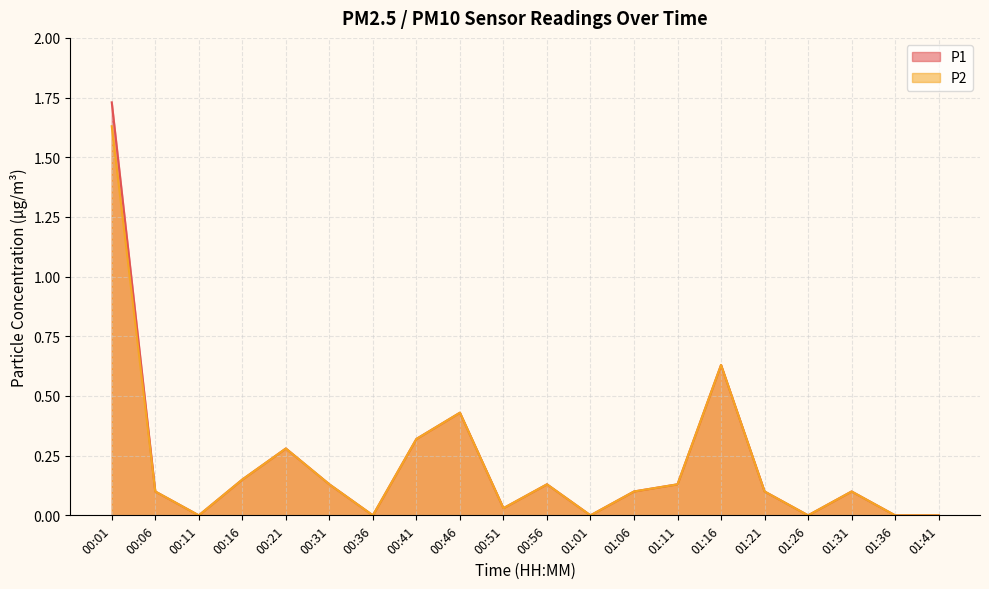

Reading left to right, transcribe all the data shown in this chart.

P1: 1.7	0.1	0.0	0.1	0.3	0.1	0.0	0.3	0.4	0.0	0.1	0.0	0.1	0.1	0.6	0.1	0.0	0.1	0.0	0.0
P2: 1.6	0.1	0.0	0.1	0.3	0.1	0.0	0.3	0.4	0.0	0.1	0.0	0.1	0.1	0.6	0.1	0.0	0.1	0.0	0.0